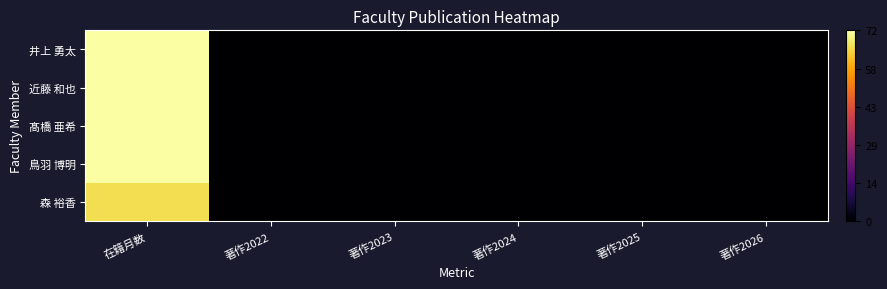

Which category has the lowest value across all series?

著作2022